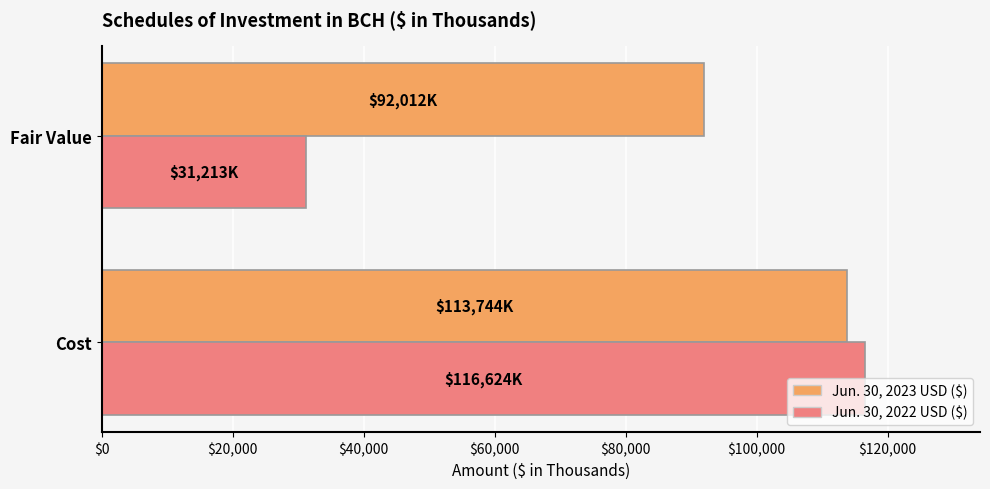

Rank the categories by Jun. 30, 2023 USD ($) value from lowest to highest.

Fair Value, Cost